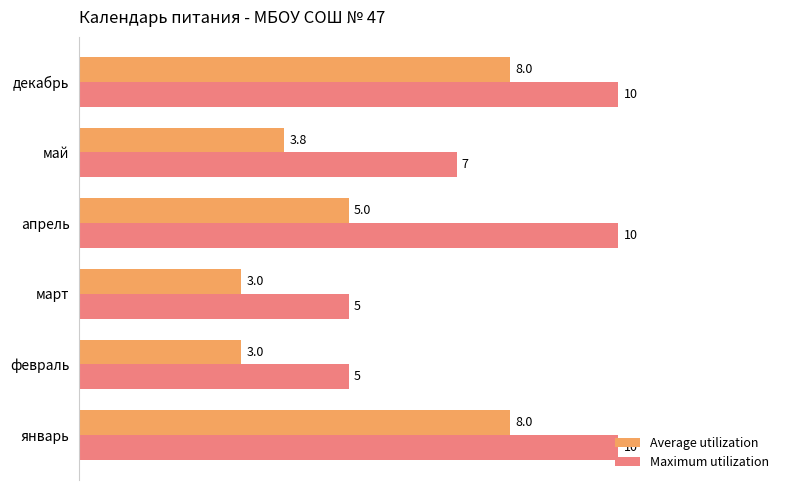

What is the spread (max minus min) of values at январь?

2.0